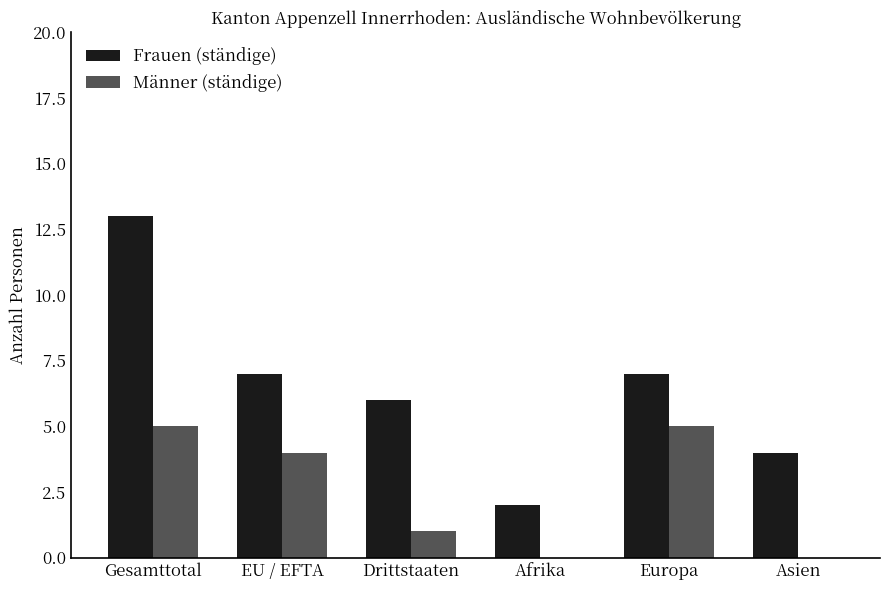

What is the sum of all Männer (ständige) values?

15